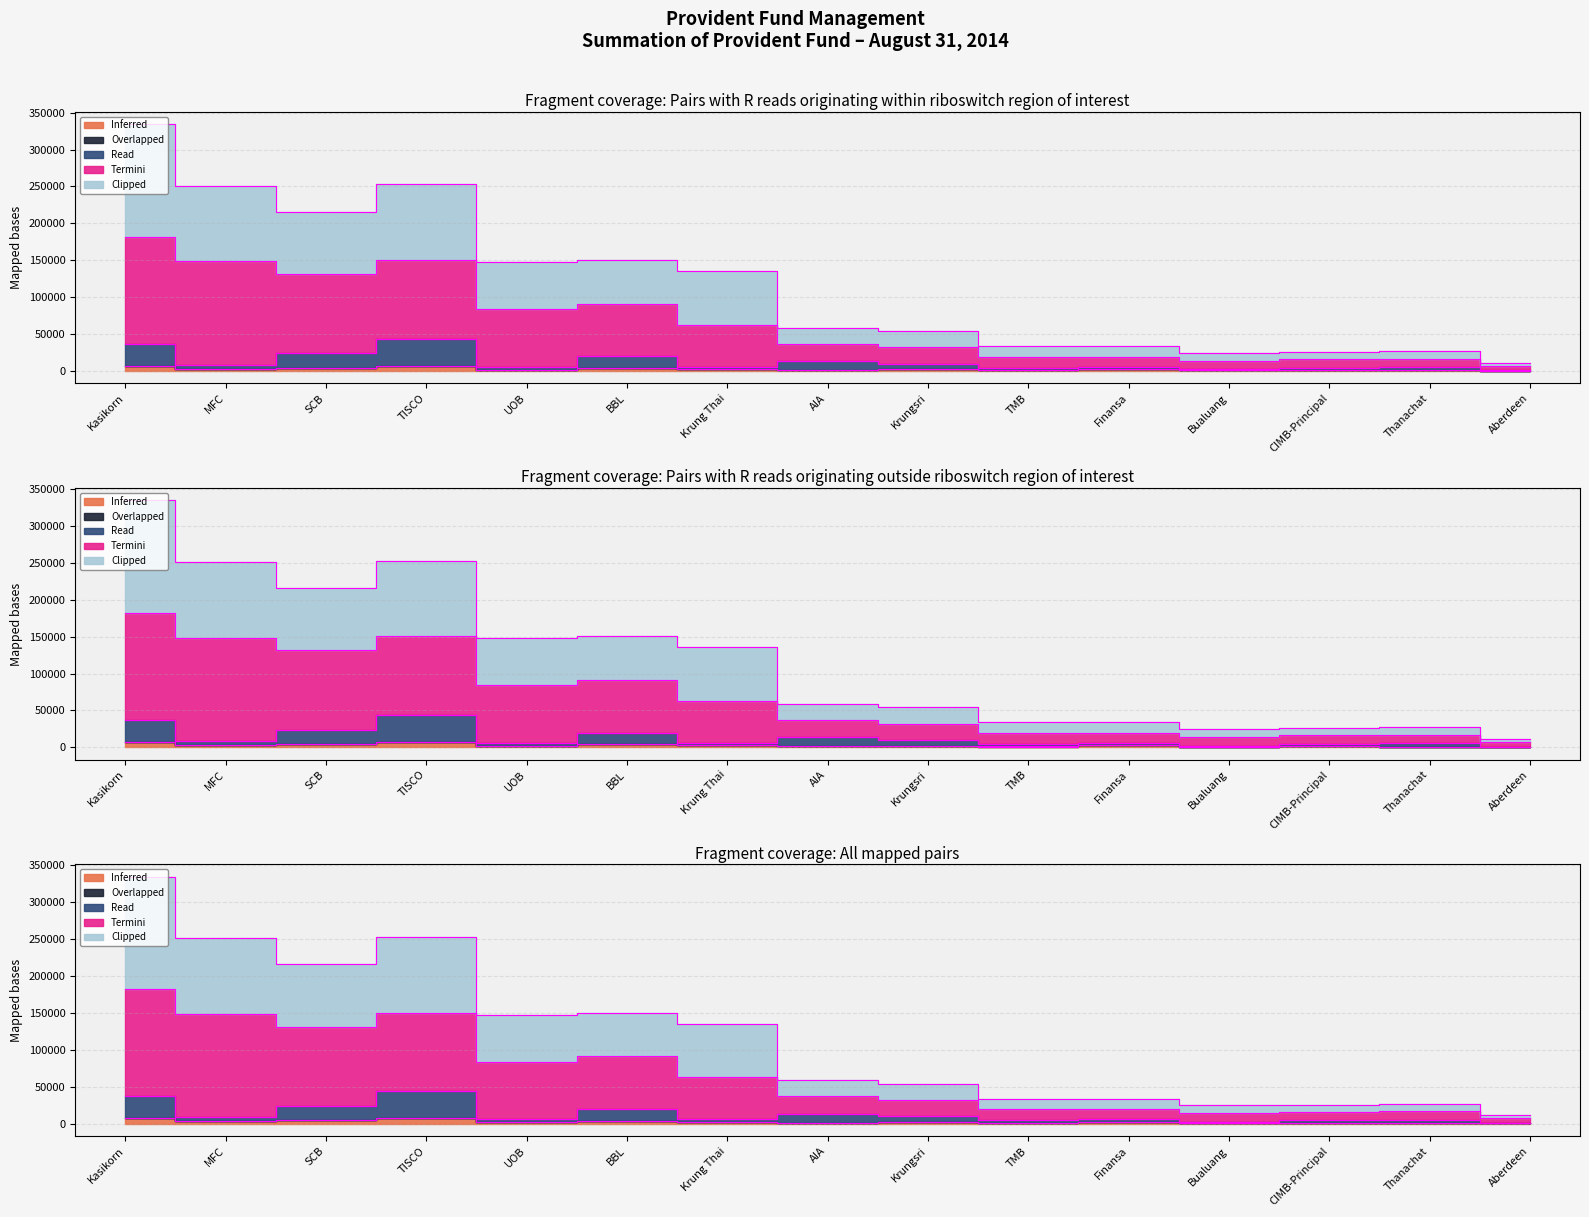

Where is Clipped (Net Assets Dec 2013) nearest to the value 173001?

BBL